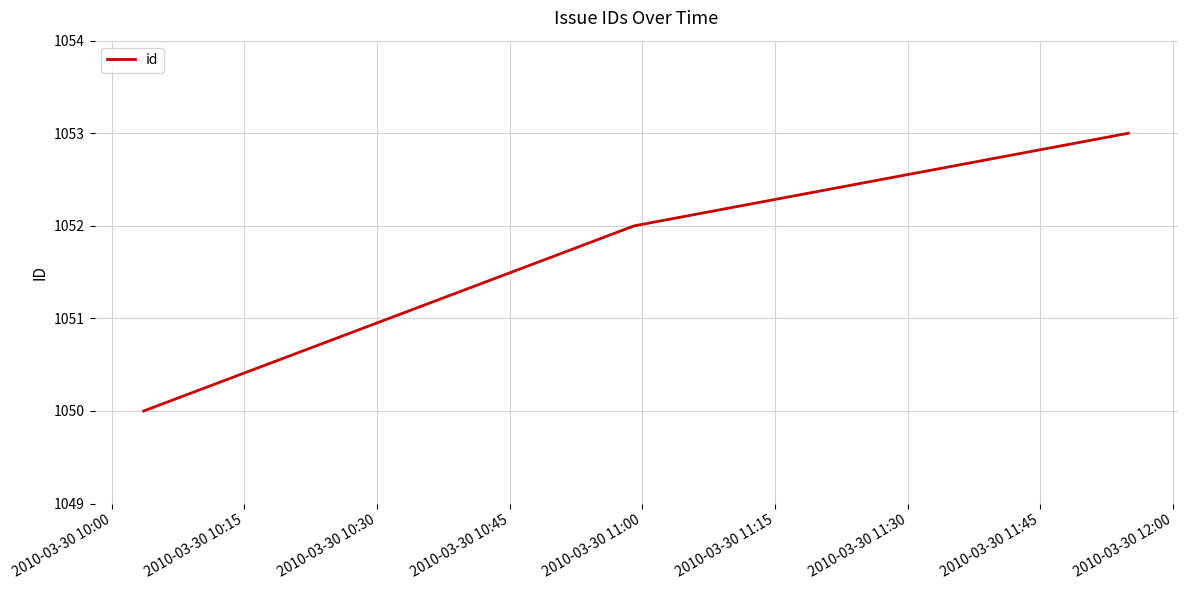

What is the greatest value displayed?

1053